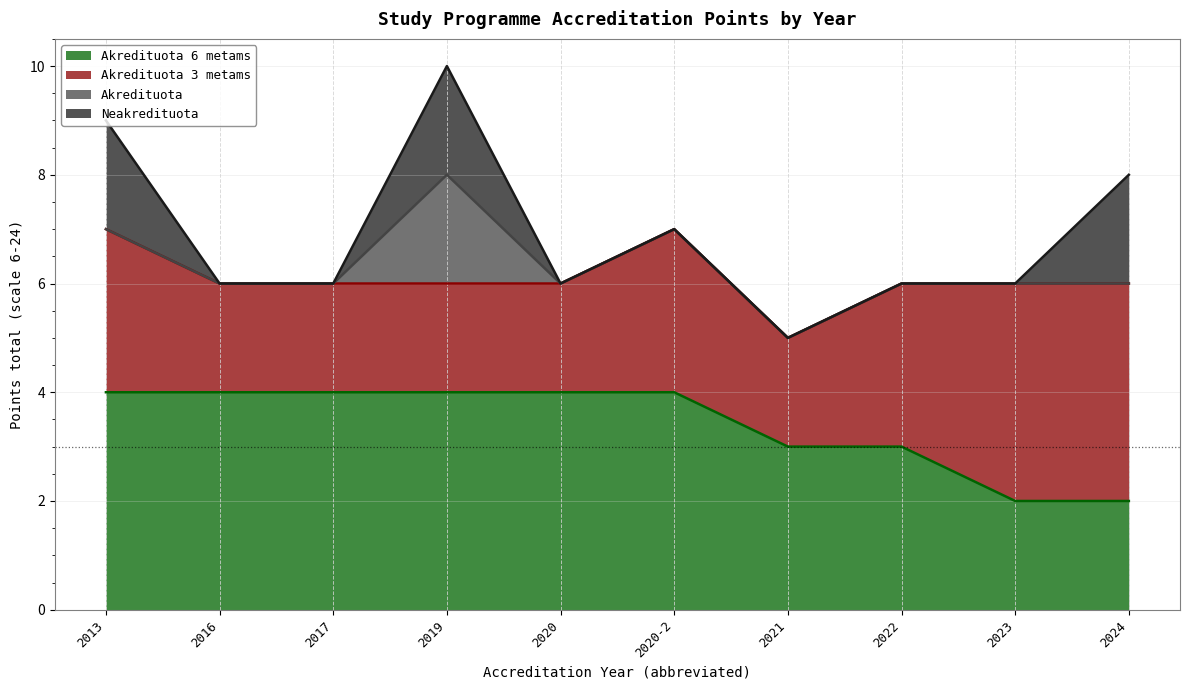

True or false: Neakredituota and Akredituota cross at least once.

False